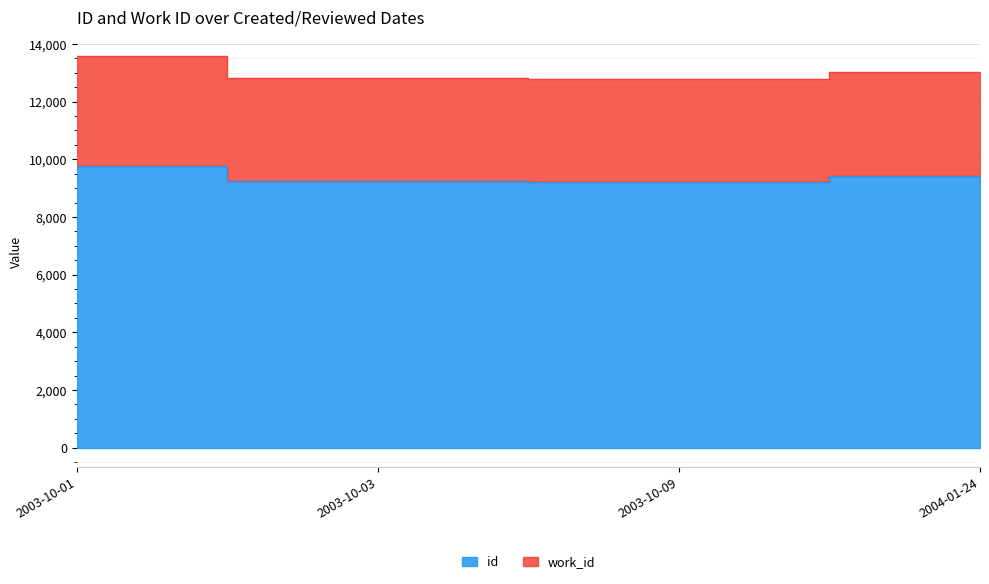

Which series changed the most between 2003-10-03 and 2004-01-24?

work_id